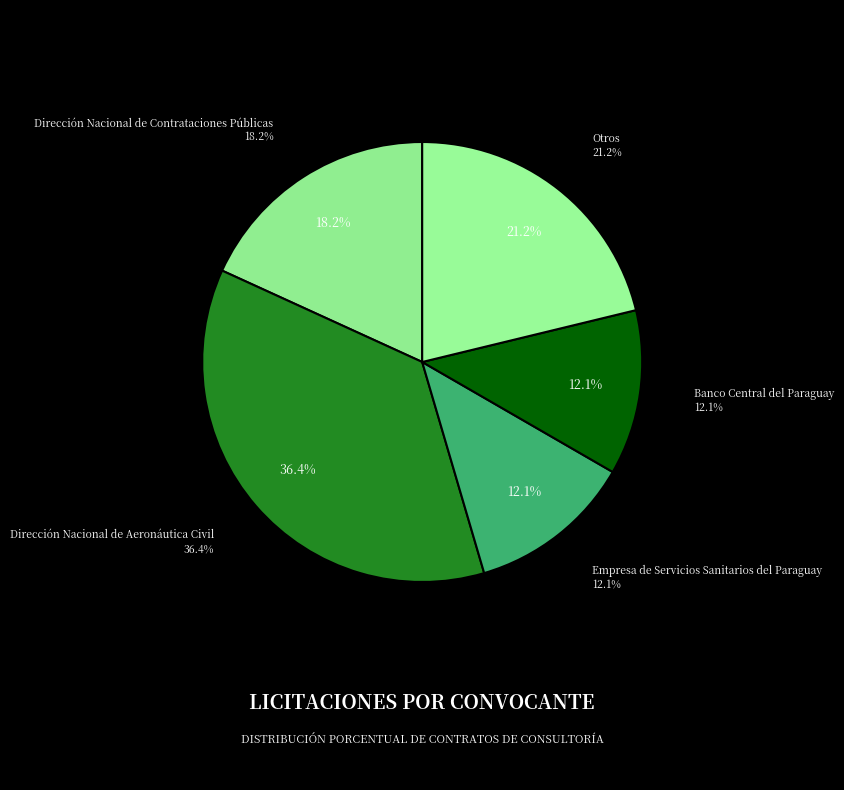

What is the largest slice in the pie chart?

Dirección Nacional de Aeronáutica Civil